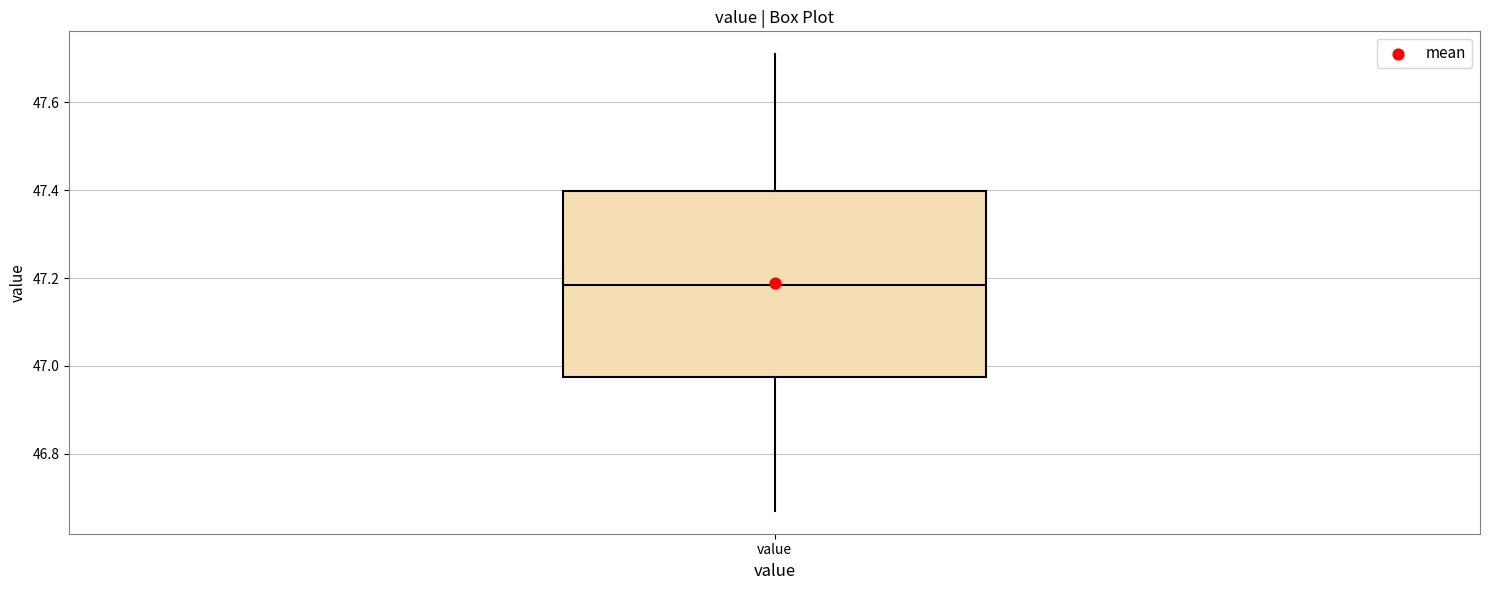

Read this box plot against the y-axis: the position of the median line, the range covered by the box, and the ends of both whiskers. The values are not printed on the chart, so give them approximately, as read against the axis.

median 47.18, box 46.98 to 47.40, whiskers 46.68 to 47.72